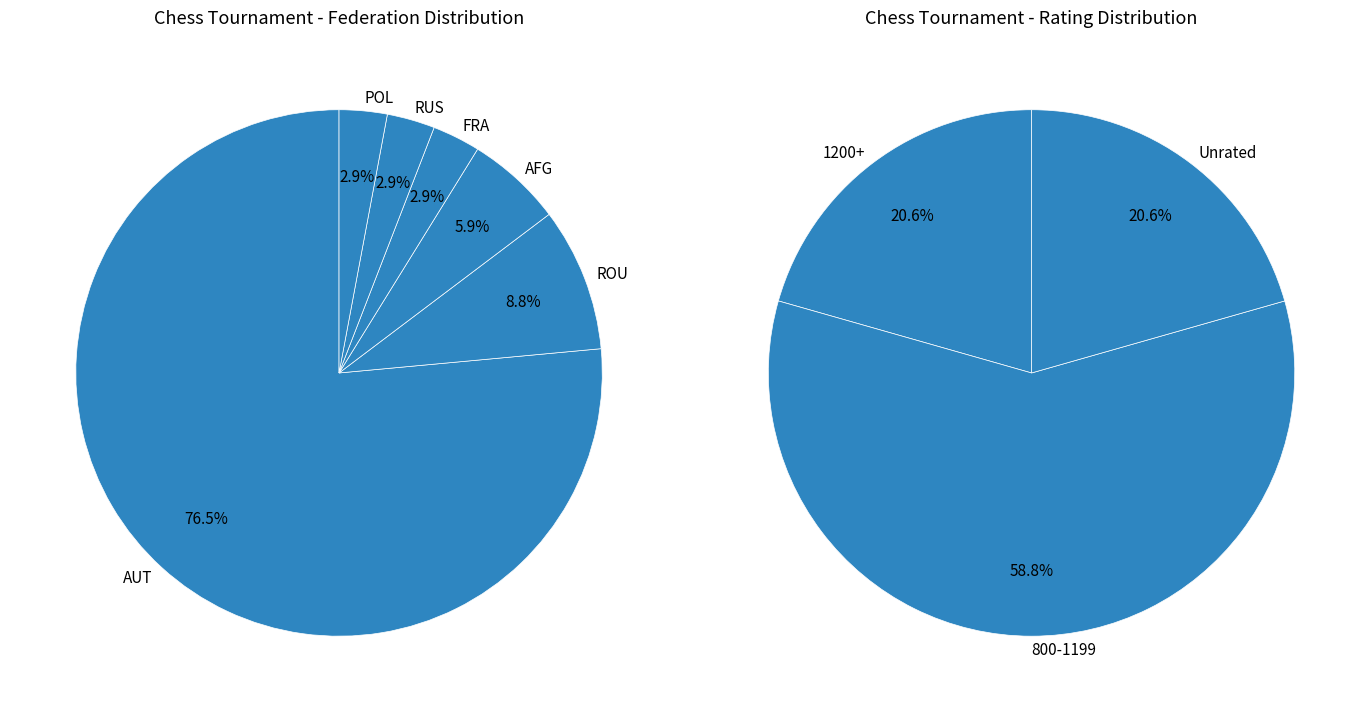

To the nearest percent, what is the difference between the largest and smallest slice percentages?

74%